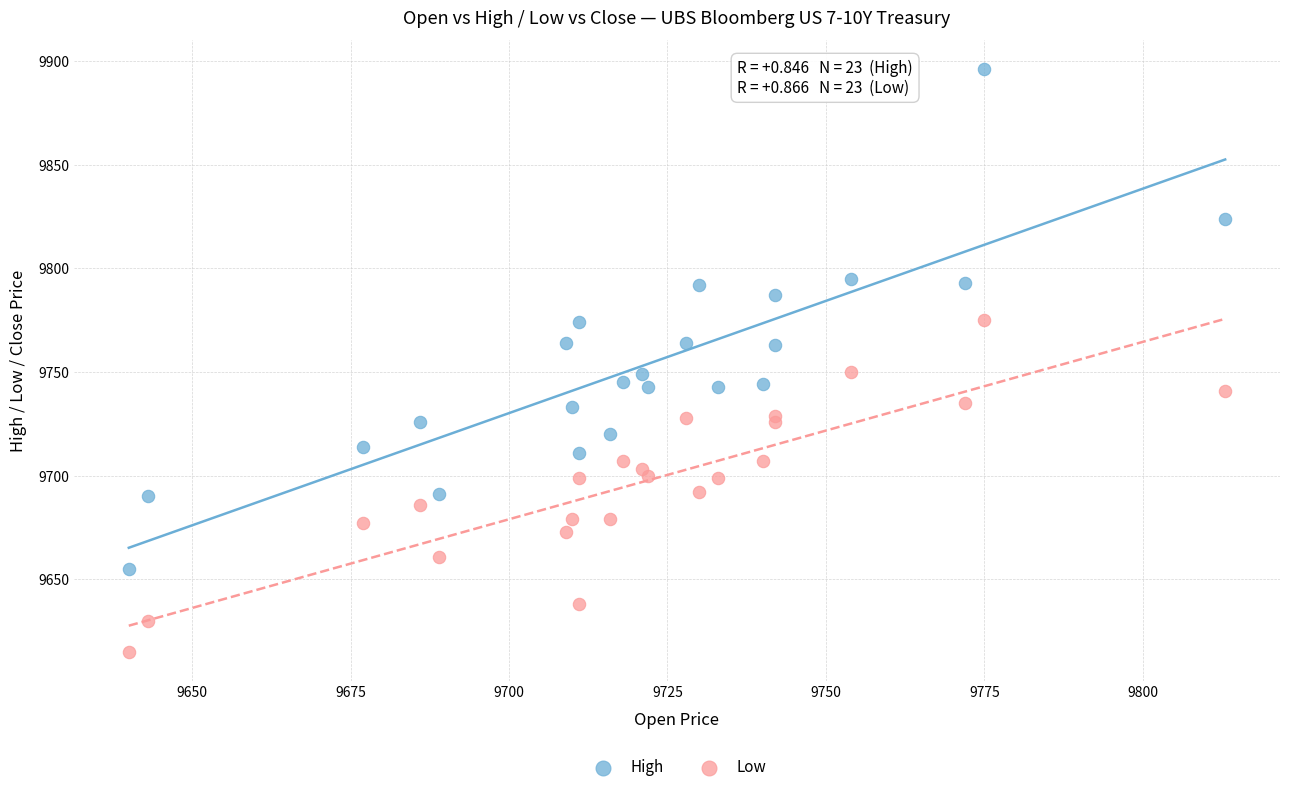

What is the X range (max minus min) for the scatter plot?

173